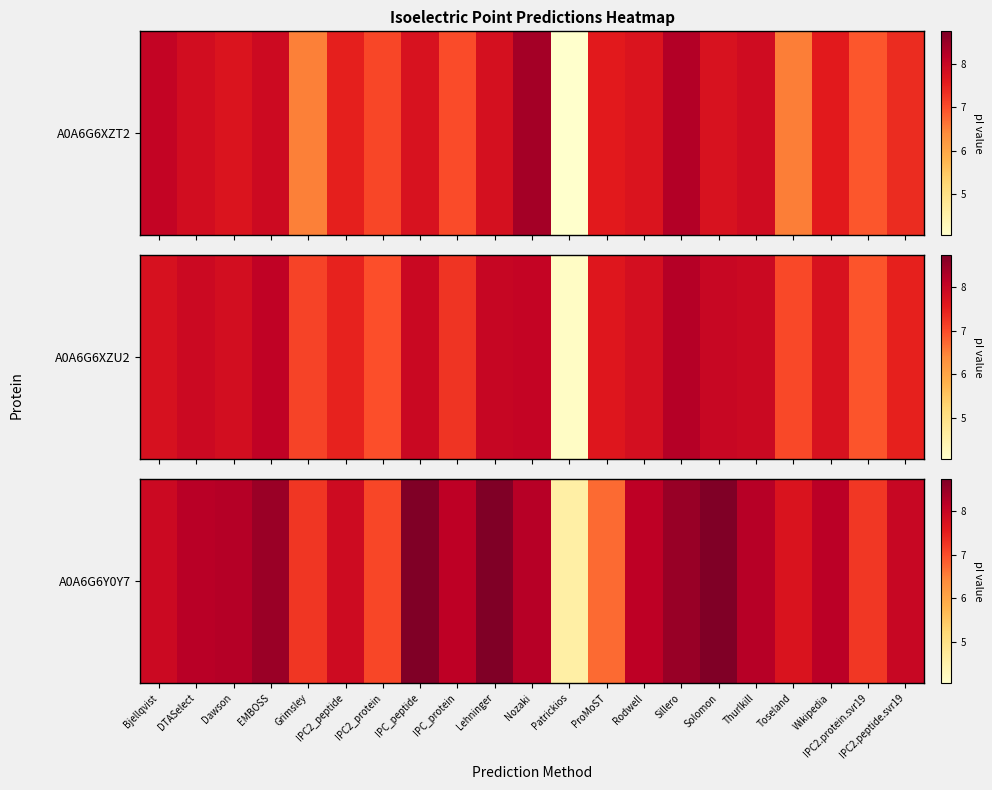

The chart shows a value of 11.1 at Rodwell. True or false?

False